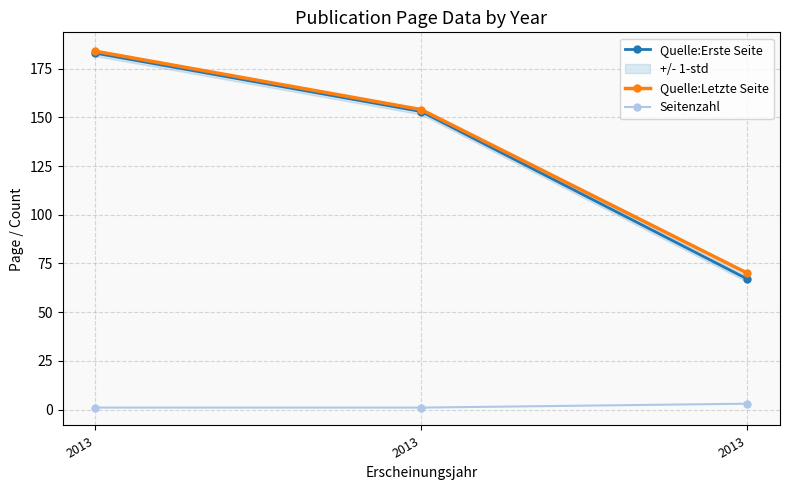

Is the value of Quelle:Erste Seite at 2013 greater than the value of Seitenzahl at 2013?

Yes